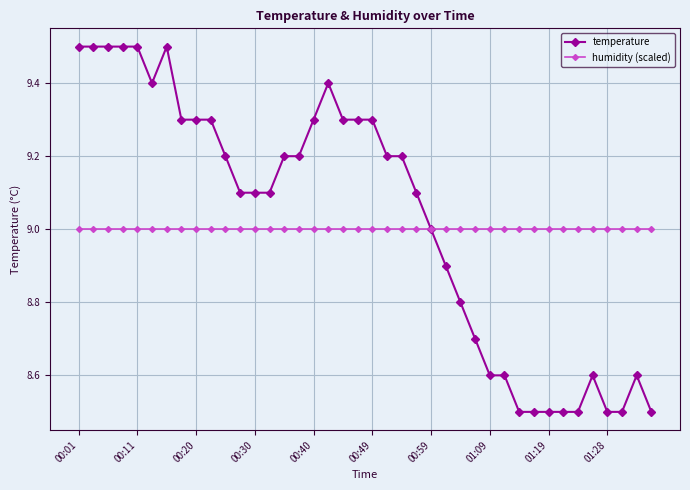

Reading right to left, transcribe all the data shown in this chart.

temperature: 8.5	8.6	8.5	8.5	8.6	8.5	8.5	8.5	8.5	8.5	8.6	8.6	8.7	8.8	8.9	9.0	9.1	9.2	9.2	9.3	9.3	9.3	9.4	9.3	9.2	9.2	9.1	9.1	9.1	9.2	9.3	9.3	9.3	9.5	9.4	9.5	9.5	9.5	9.5	9.5
humidity (scaled): 9.0	9.0	9.0	9.0	9.0	9.0	9.0	9.0	9.0	9.0	9.0	9.0	9.0	9.0	9.0	9.0	9.0	9.0	9.0	9.0	9.0	9.0	9.0	9.0	9.0	9.0	9.0	9.0	9.0	9.0	9.0	9.0	9.0	9.0	9.0	9.0	9.0	9.0	9.0	9.0